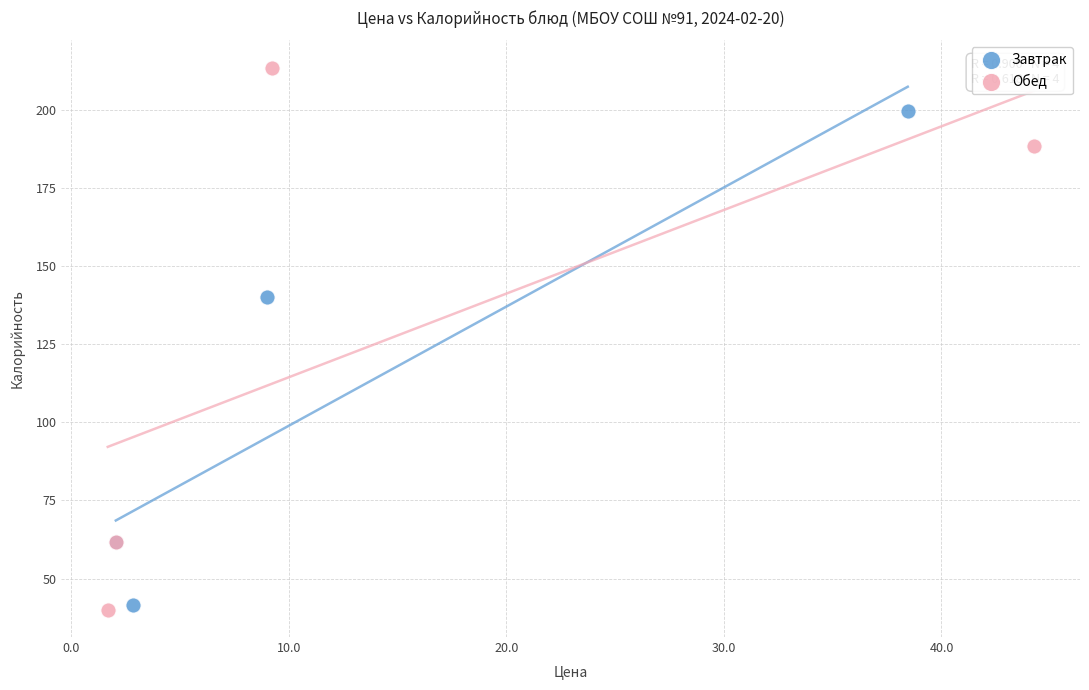

Which series has the widest spread of Y values?

Обед